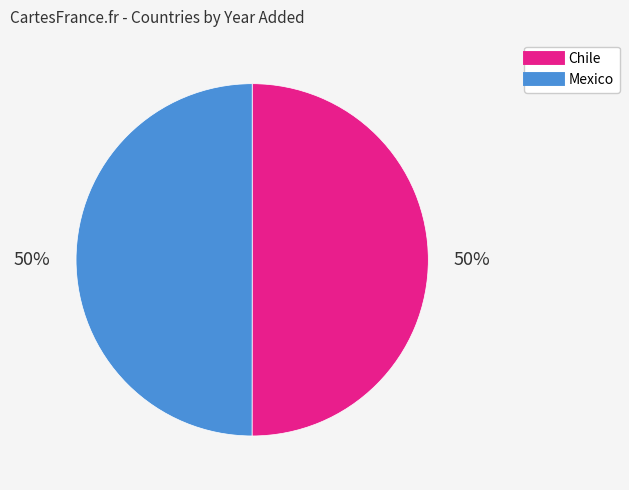

Approximately how many times larger is the value at Mexico compared to Chile?

1.0